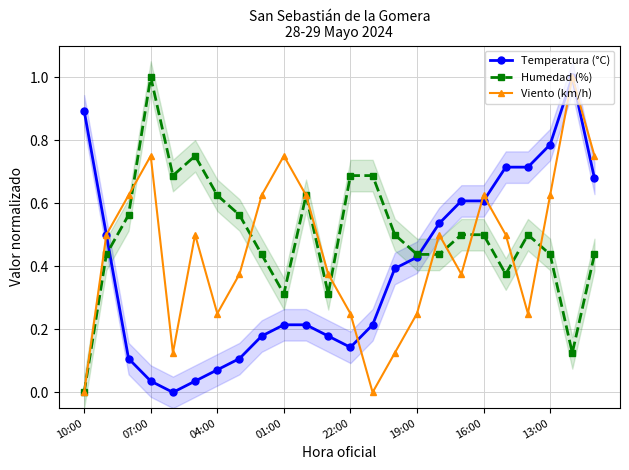

How many interior local valleys does the Humedad (%) series have?

5